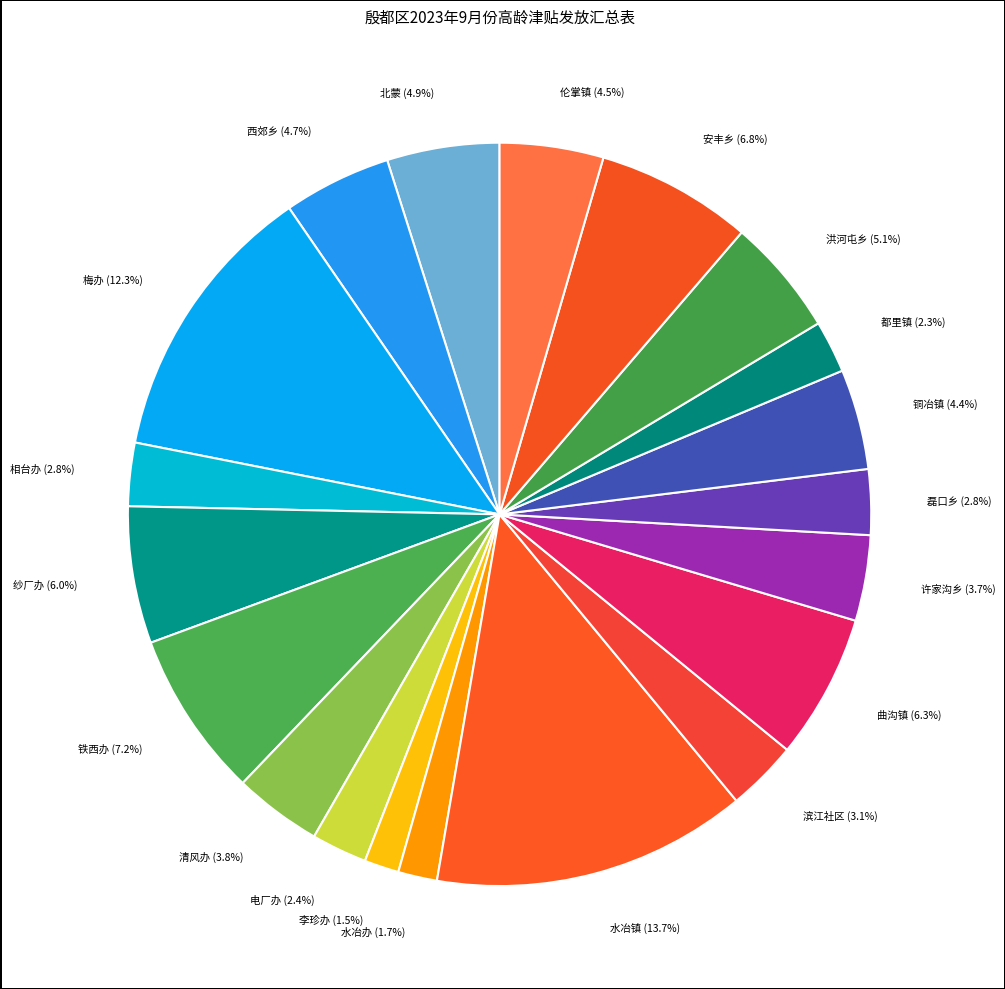

How much of the chart is everything except 都里镇?

97.7%